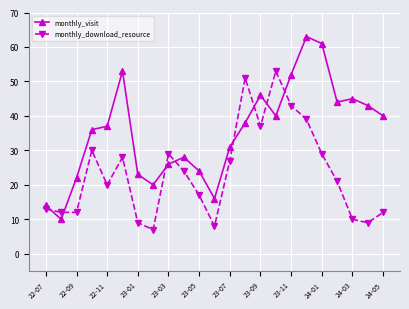

What is the lowest value of the monthly_visit series?

10